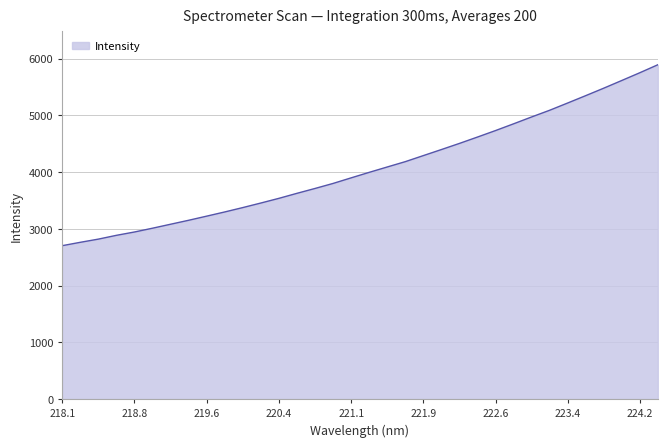

What is the greatest value displayed?

5890.3